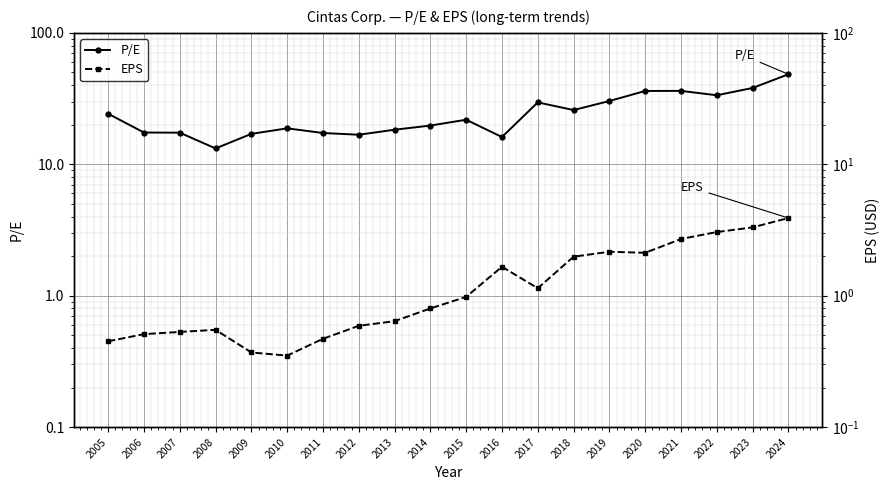

What are all the series names shown in the legend?

P/E, EPS